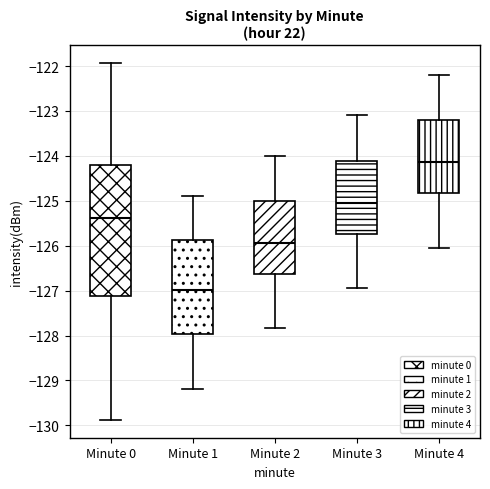

Reading left to right, read every box against the y-axis: the position of its median line, the range the box covers, and the ends of its whiskers. The values are not printed on the chart, so give them approximately, as read against the axis.

Minute 0: median -125.4, box -127.1 to -124.2, whiskers -129.9 to -121.9
Minute 1: median -127.0, box -128.0 to -125.9, whiskers -129.2 to -124.9
Minute 2: median -125.9, box -126.6 to -125.0, whiskers -127.8 to -124.0
Minute 3: median -125.0, box -125.7 to -124.1, whiskers -126.9 to -123.1
Minute 4: median -124.1, box -124.8 to -123.2, whiskers -126.0 to -122.2